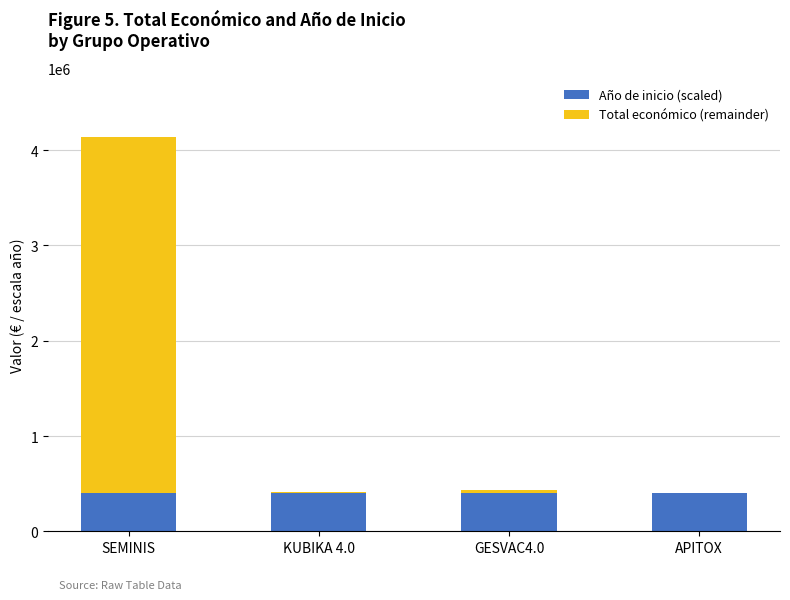

Does the chart contain stacked bars?

Yes